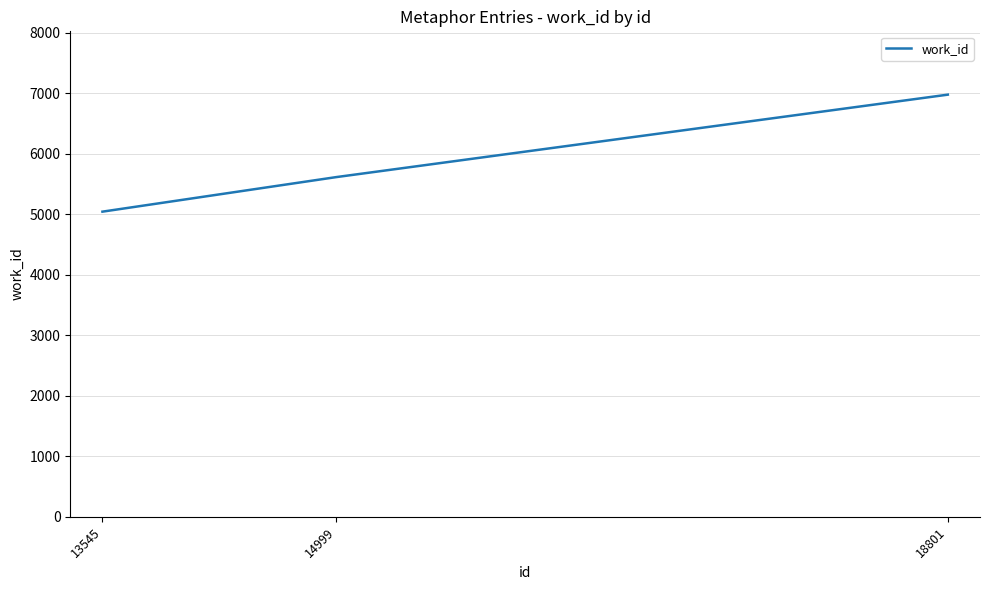

What is the smallest value displayed?

5041